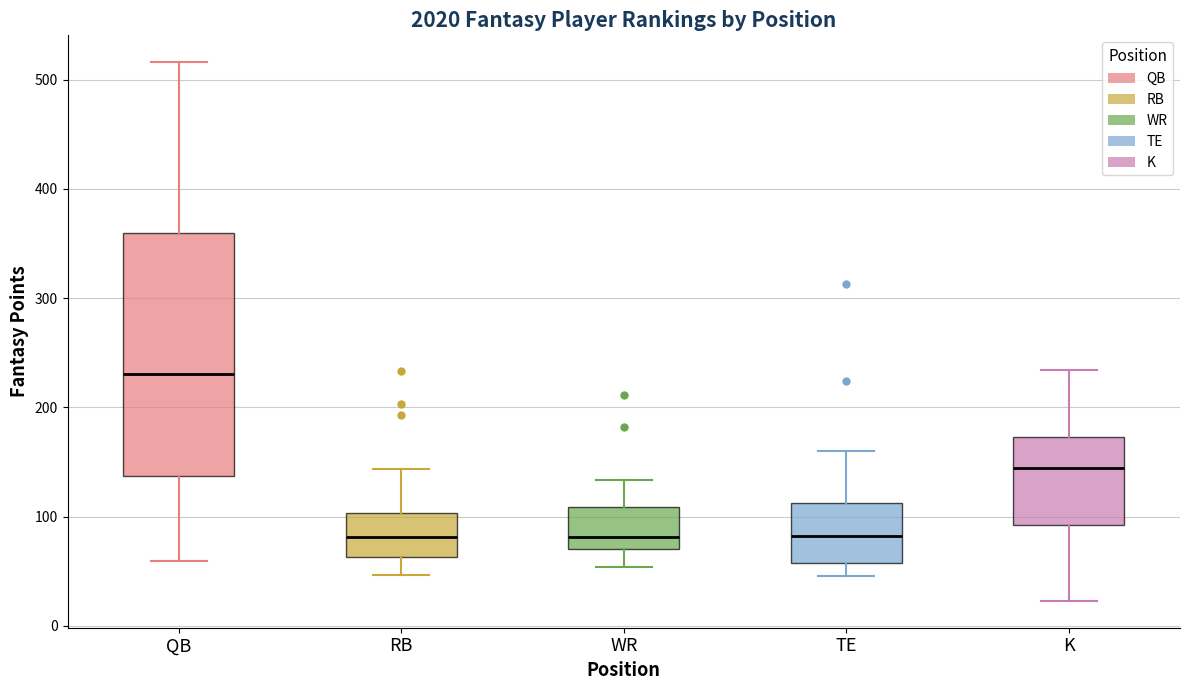

Comparing the boxes themselves (not the whiskers), which one is the tallest?

QB